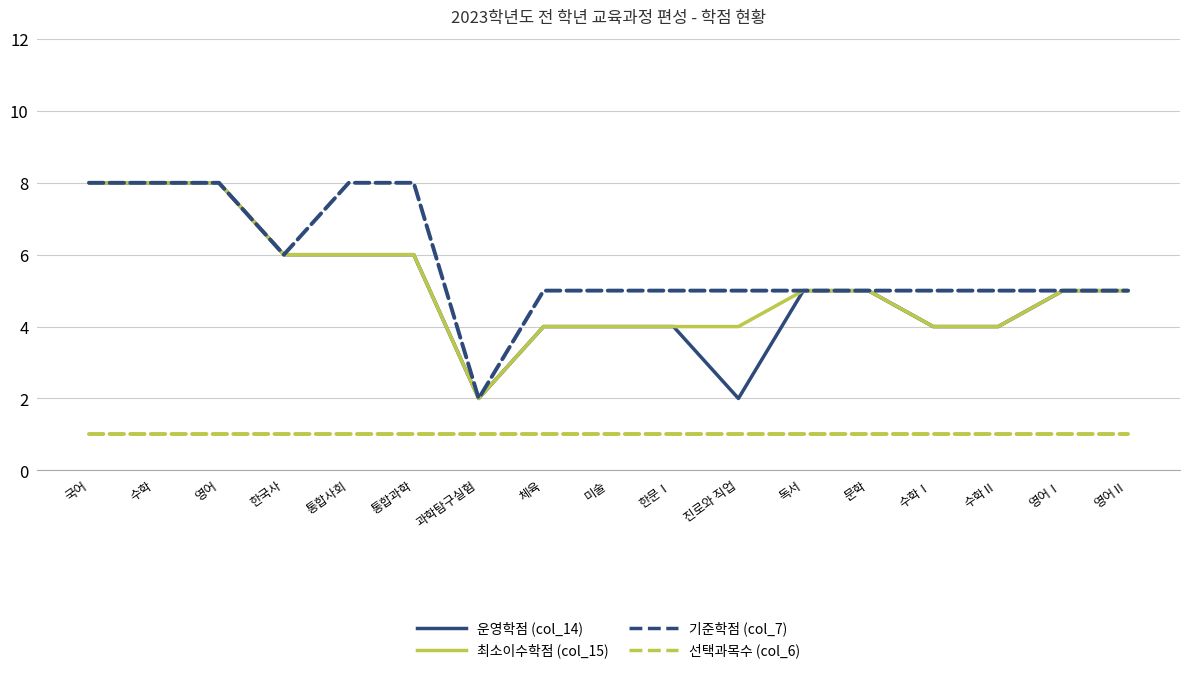

How many distinct data groups are displayed?

4